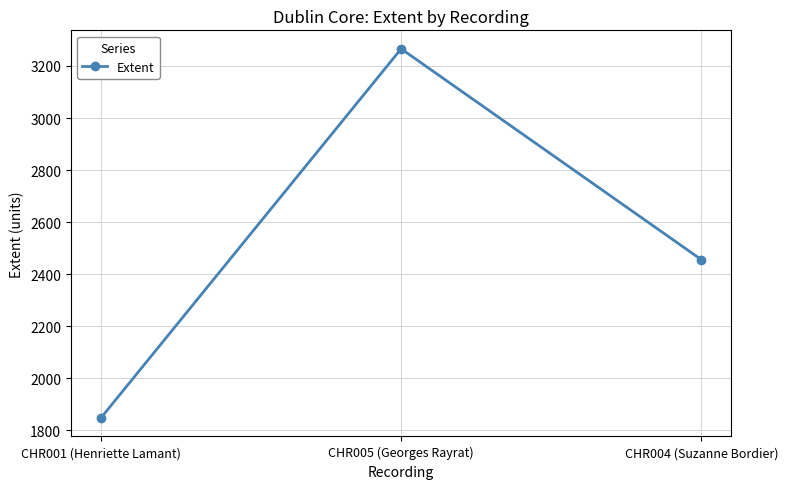

How many lines are shown in the chart?

1